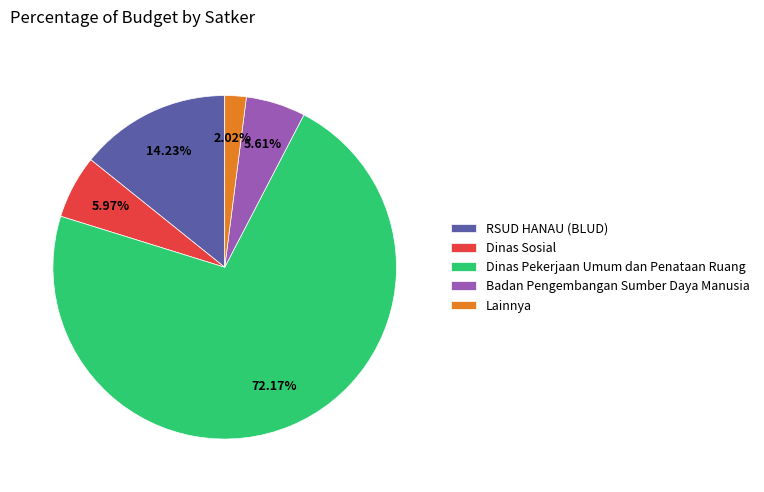

Which has a higher value, RSUD HANAU (BLUD) or Dinas Pekerjaan Umum dan Penataan Ruang?

Dinas Pekerjaan Umum dan Penataan Ruang